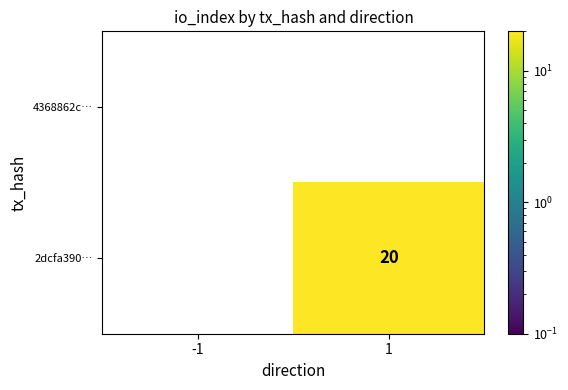

Which series changed the most between -1 and 1?

2dcfa390…